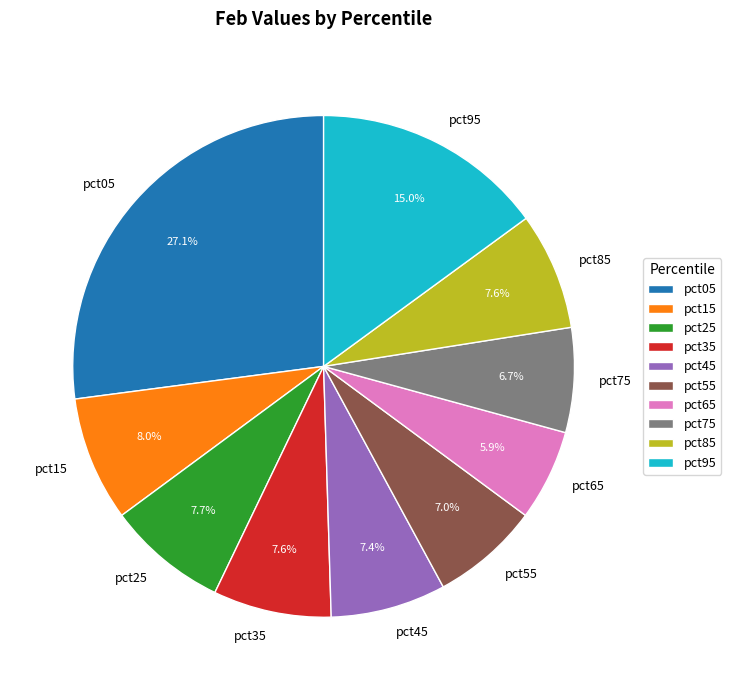

Which slice is the smallest?

pct65